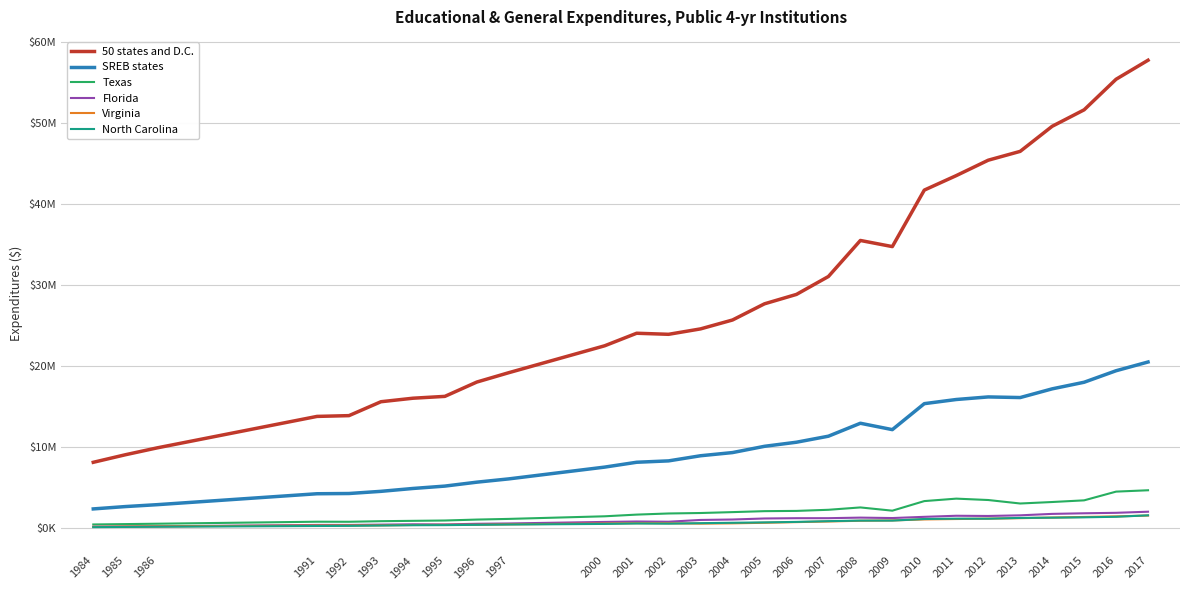

What is the sum of the Virginia values at 2017 and 2003?

2195456.5